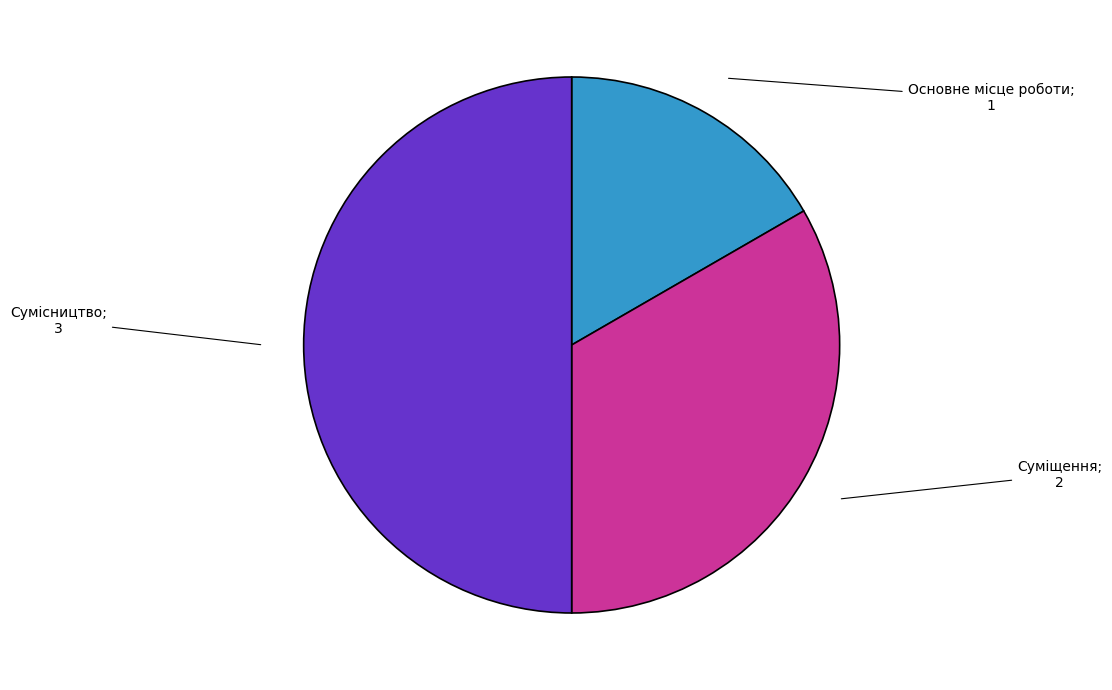

Rank the categories by value from highest to lowest.

Сумісництво, Суміщення, Основне місце роботи